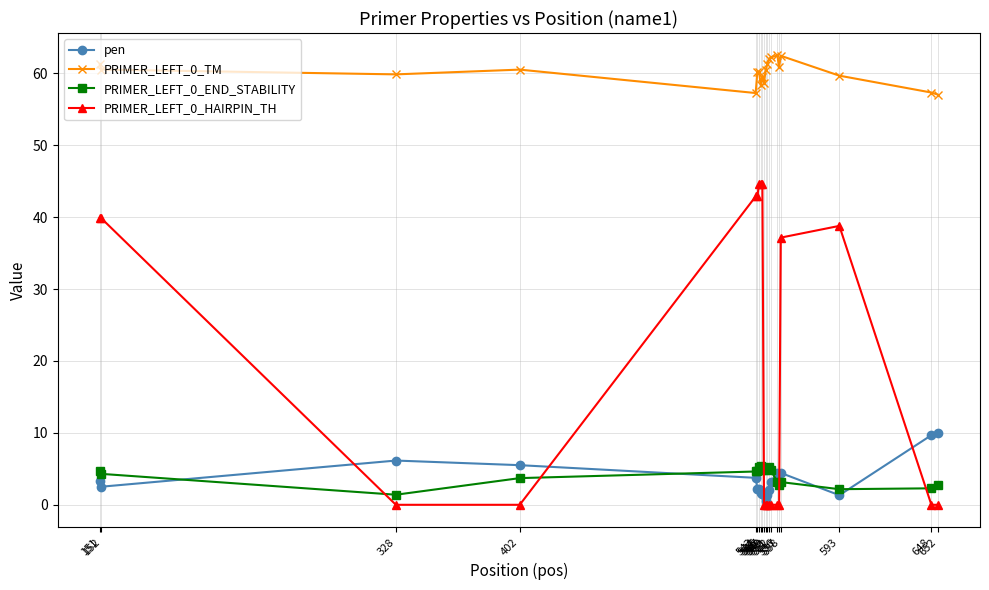

Is this an area chart (filled region under the line)?

No